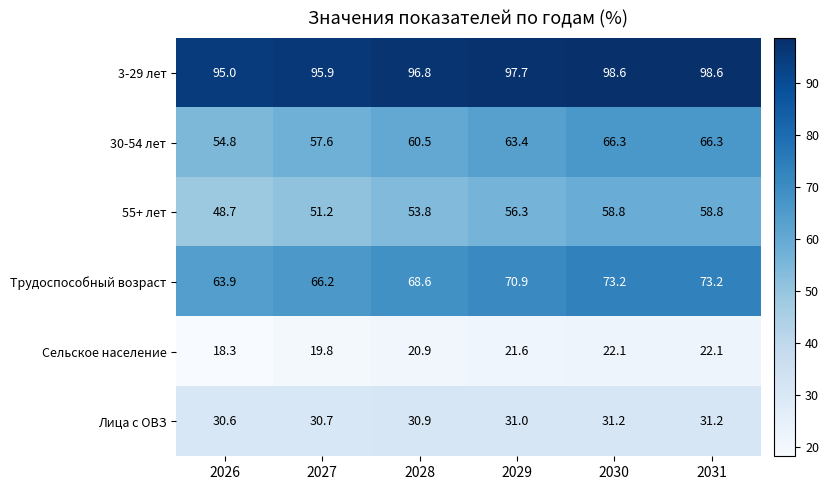

Count the number of data series in this chart.

6